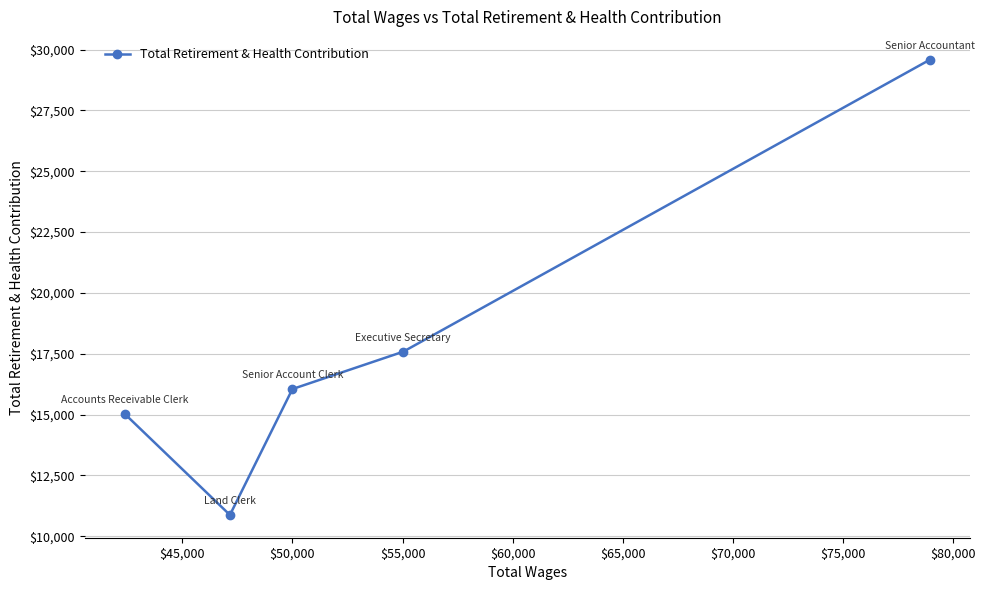

Reading right to left, transcribe all the data shown in this chart.

29589	17583	16047	10871	15015